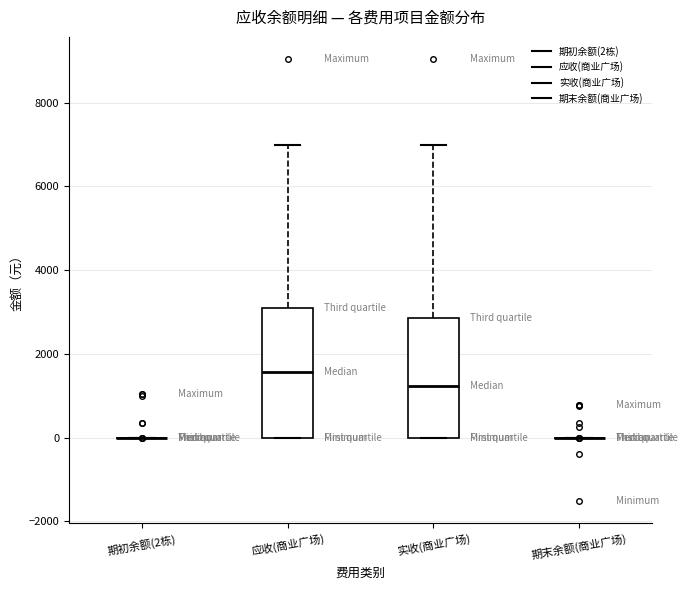

Which box is the tallest, from its lower edge to its upper edge?

应收(商业广场)